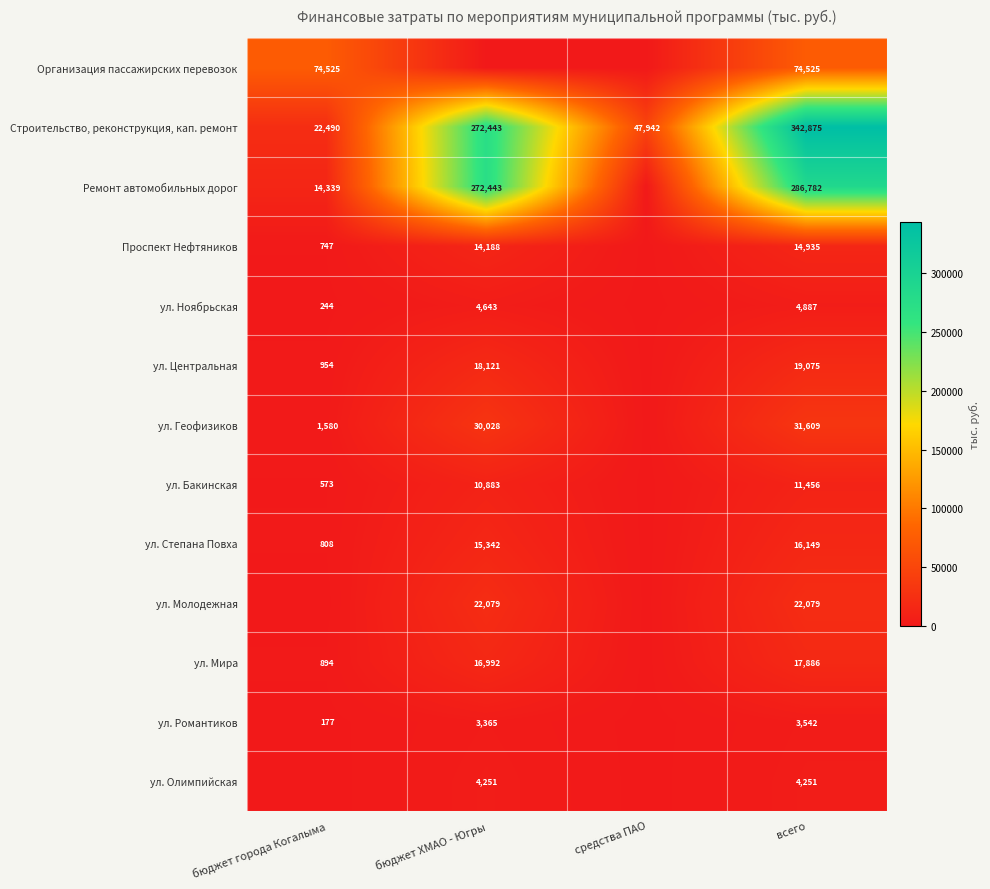

At всего, list the series in order from smallest to largest.

ул. Романтиков, ул. Олимпийская, ул. Ноябрьская, ул. Бакинская, Проспект Нефтяников, ул. Степана Повха, ул. Мира, ул. Центральная, ул. Молодежная, ул. Геофизиков, Организация пассажирских перевозок, Ремонт автомобильных дорог, Строительство, реконструкция, кап. ремонт